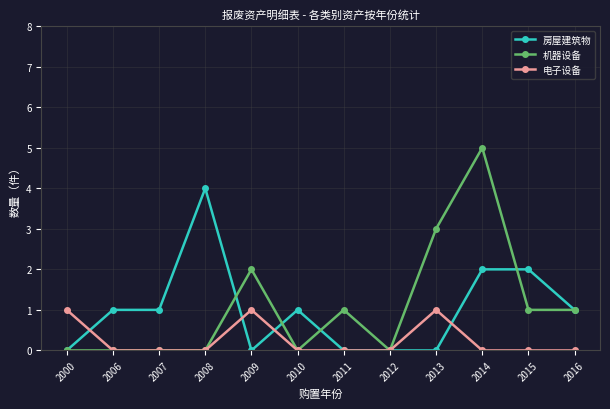

Does the chart have visible grid lines?

Yes